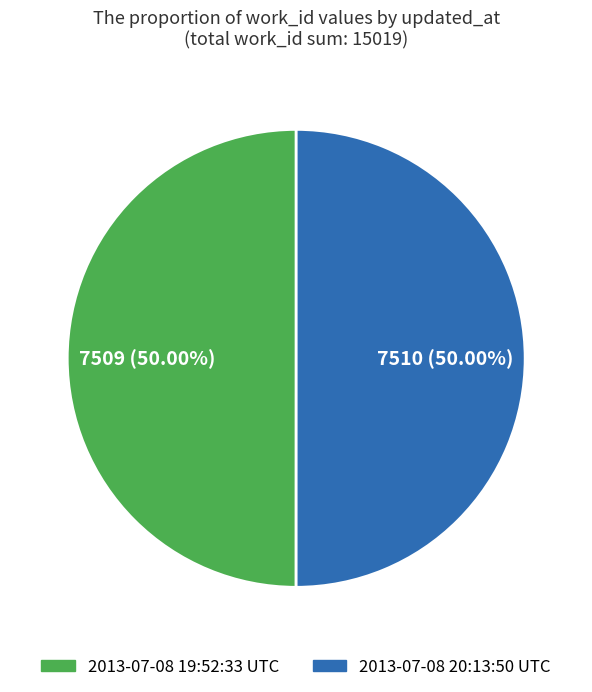

Approximately how many times larger is the value at 2013-07-08 20:13:50 UTC compared to 2013-07-08 19:52:33 UTC?

1.0